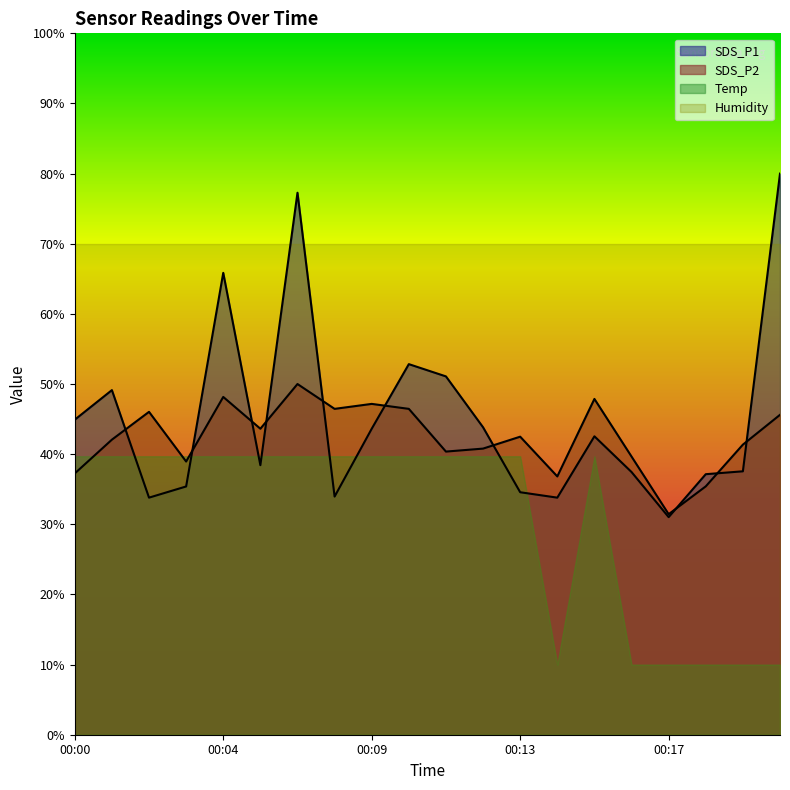

Is it true that SDS_P1 equals 22.0 at 00:15?

False